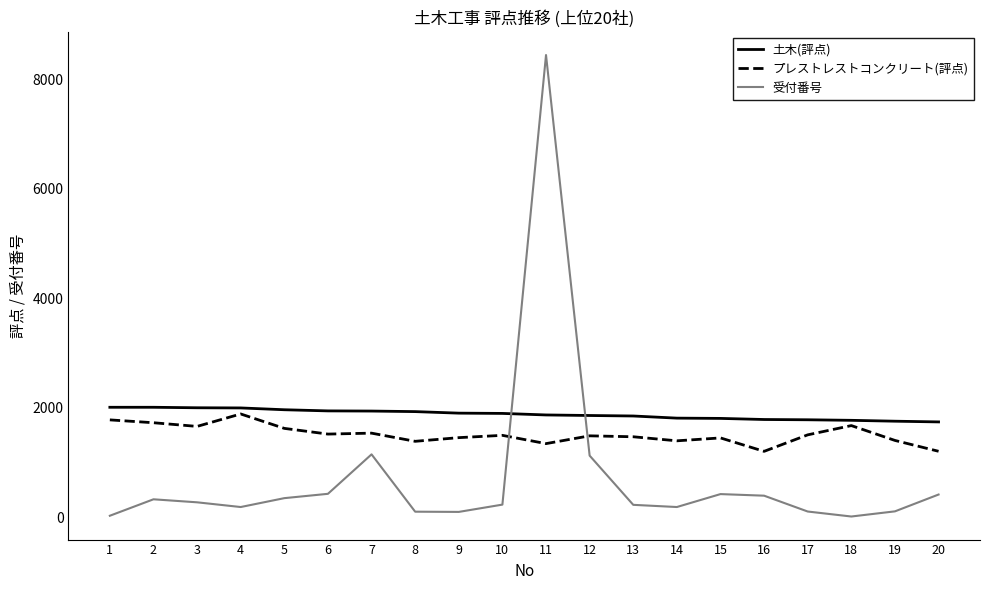

Which series ends up on top after the final intersection of 受付番号 and プレストレストコンクリート(評点)?

プレストレストコンクリート(評点)